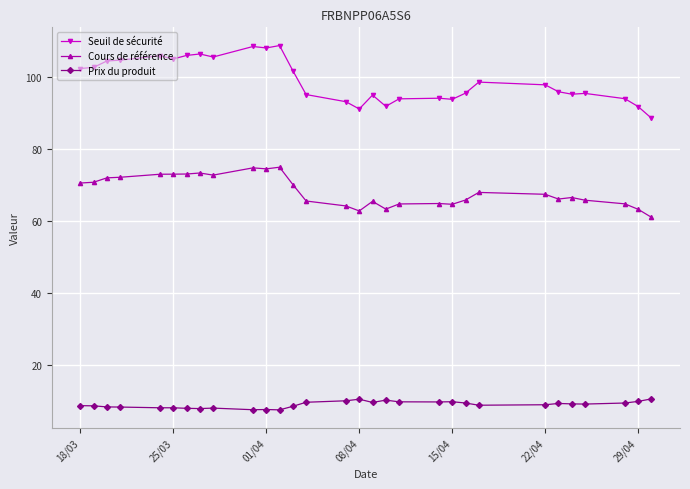

The Seuil de sécurité series shows 23.9 at 01/04. True or false?

False